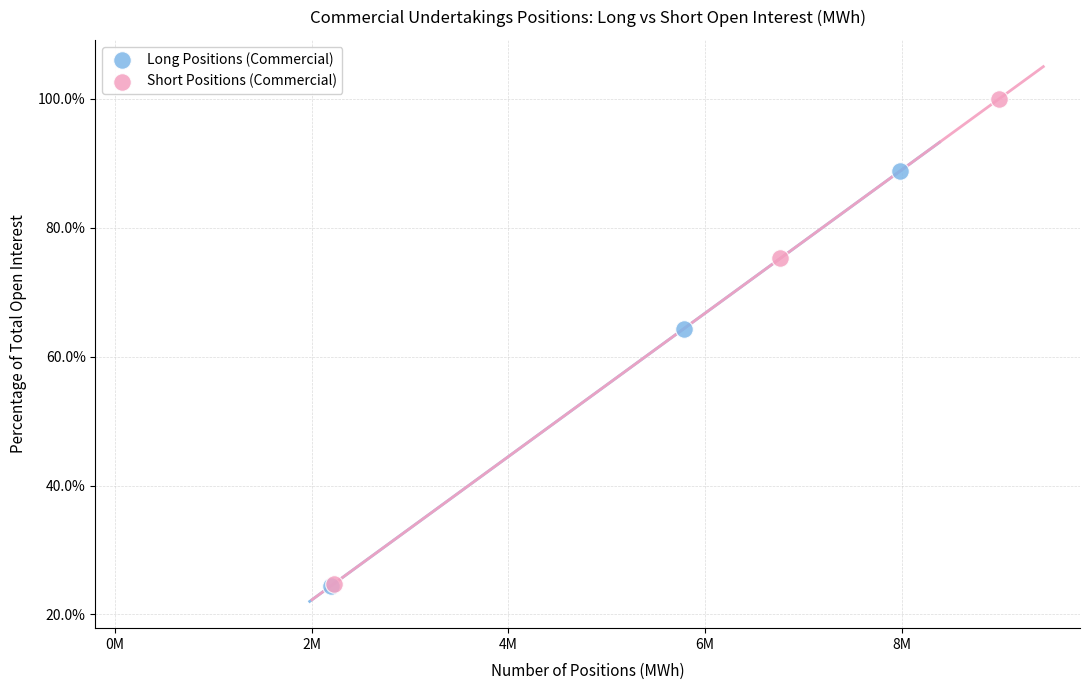

Which series reaches the maximum Y coordinate?

Short Positions (Commercial)